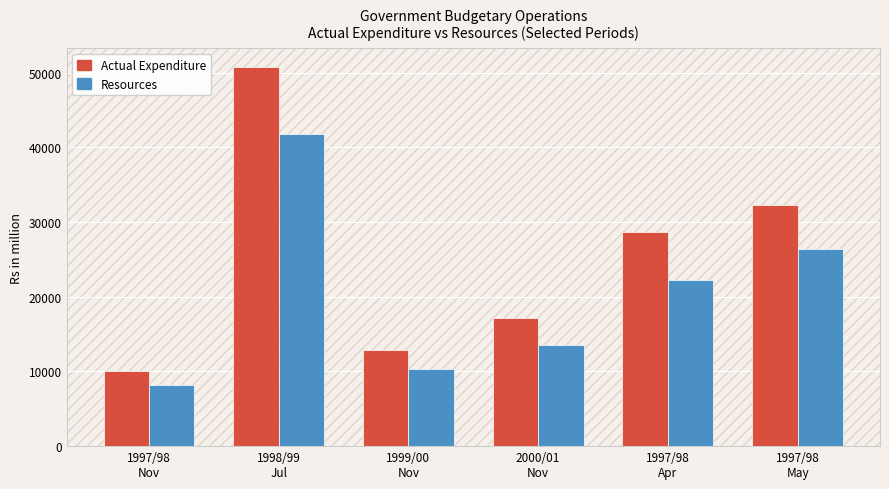

What is the difference between the maximum and second lowest values in the Actual Expenditure series?

37878.6